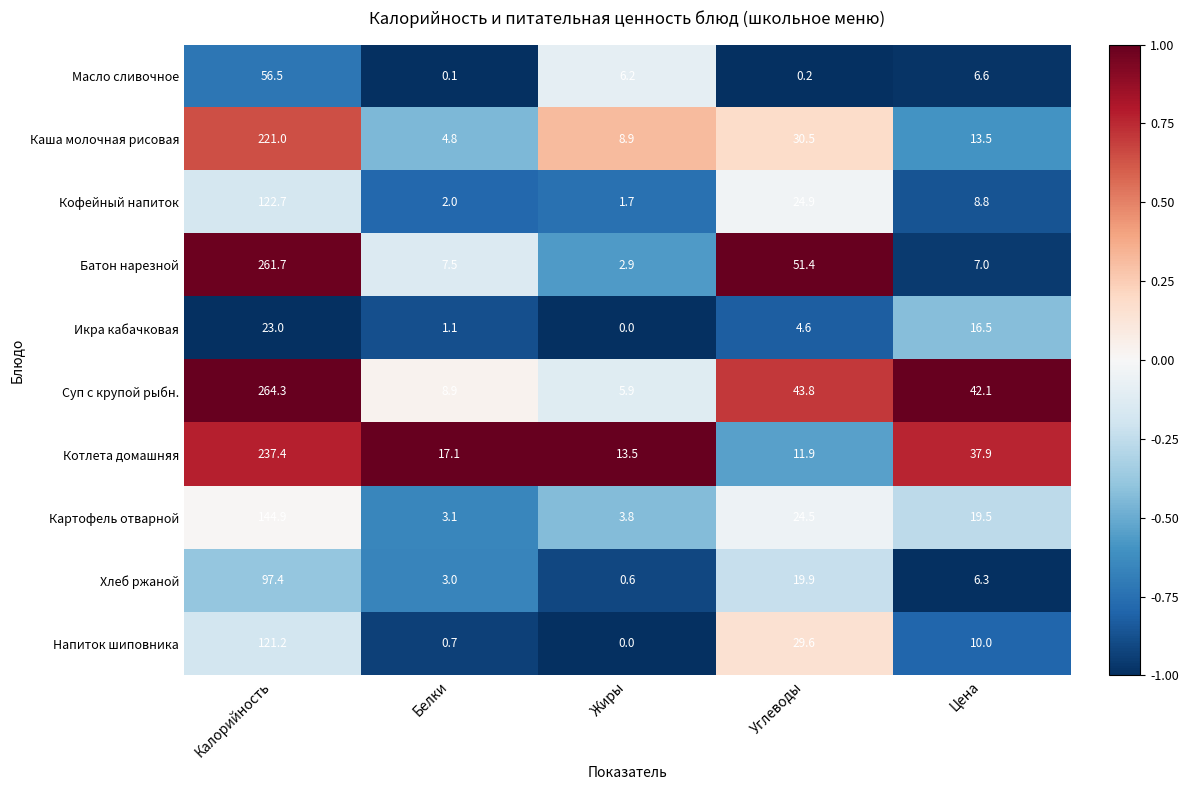

What is the spread (max minus min) of values at Жиры?

13.5